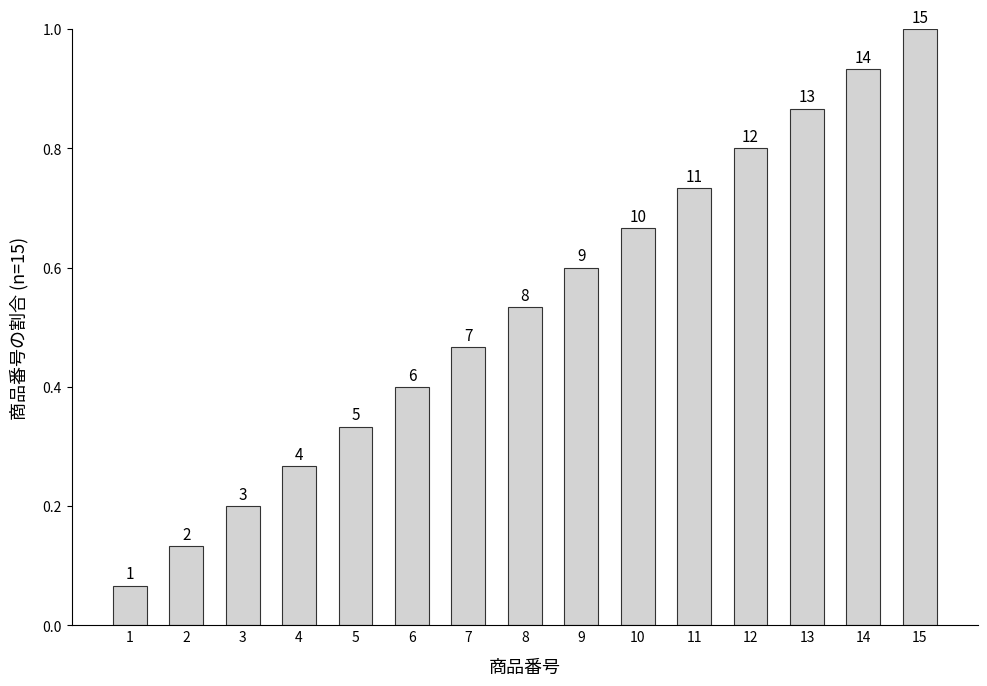

What is the value of the 5th bar from the left?

0.3